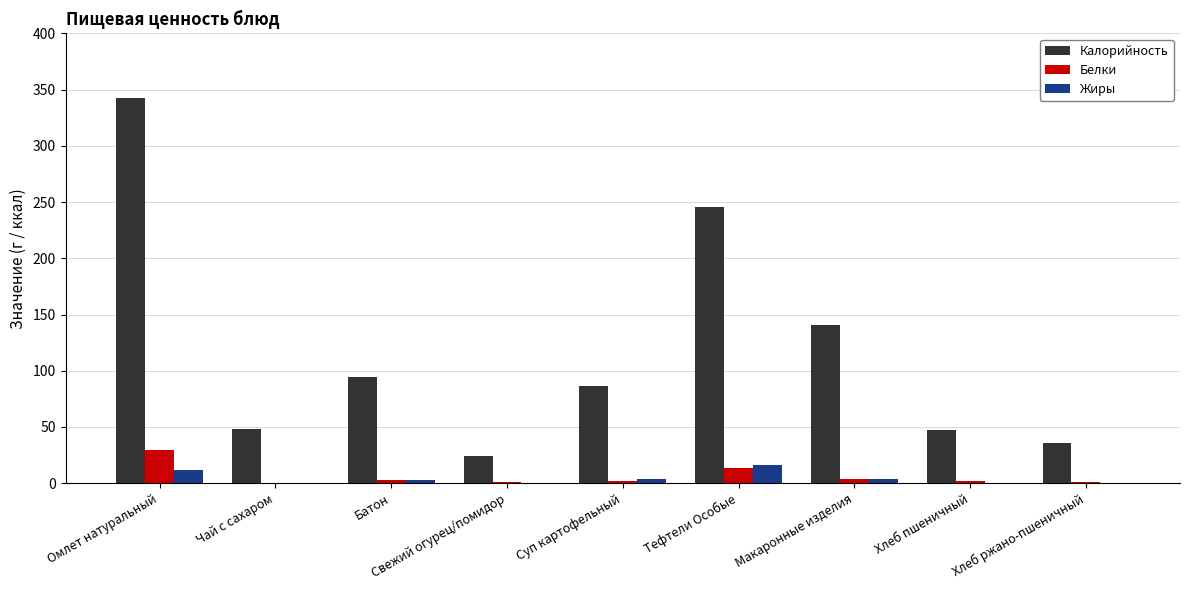

The value of Калорийность at Чай с сахаром is 48.6. True or false?

True